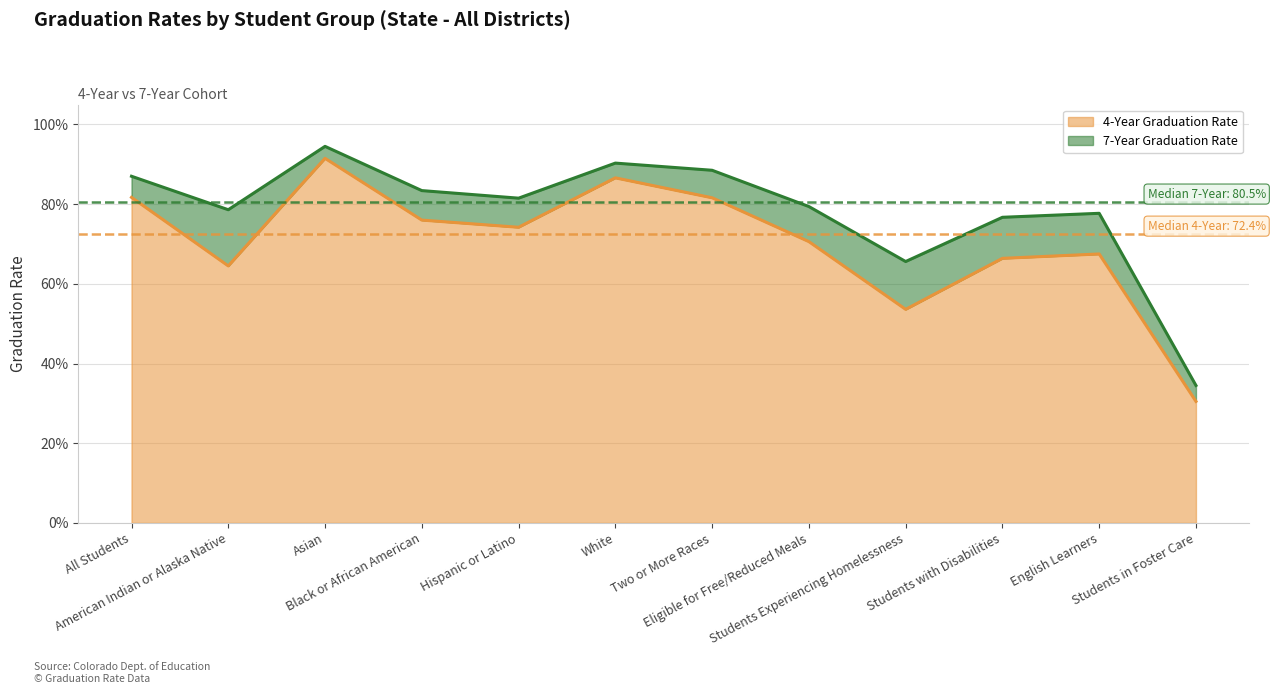

True or false: 7-Year Graduation Rate and 4-Year Graduation Rate cross at least once.

False